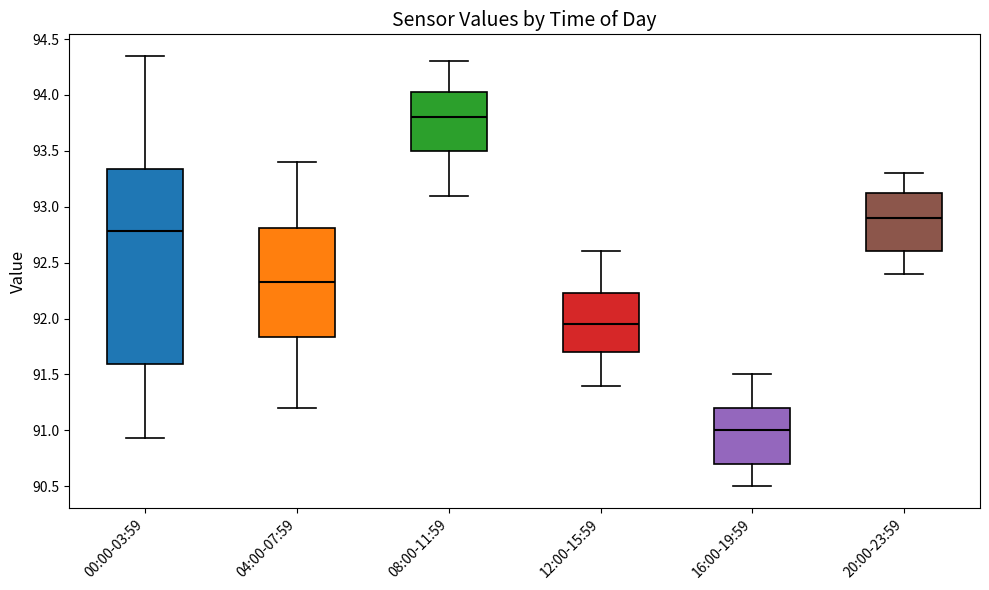

Where does the lower whisker of the box for 20:00-23:59 end on the y-axis? The values are not printed on the chart, so give them approximately, as read against the axis.

92.40